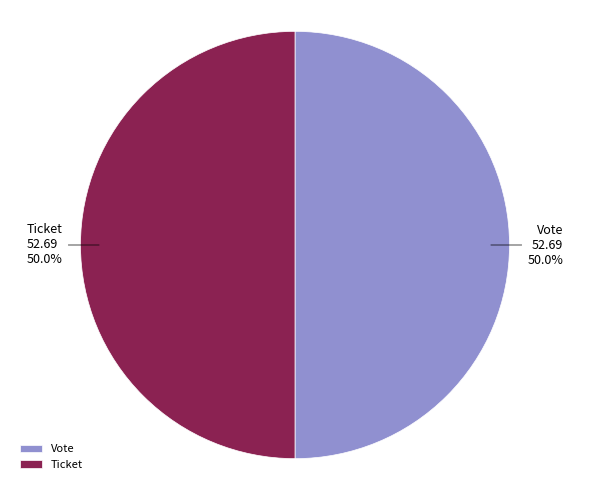

To the nearest percent, what is the difference between the largest and smallest slice percentages?

0%